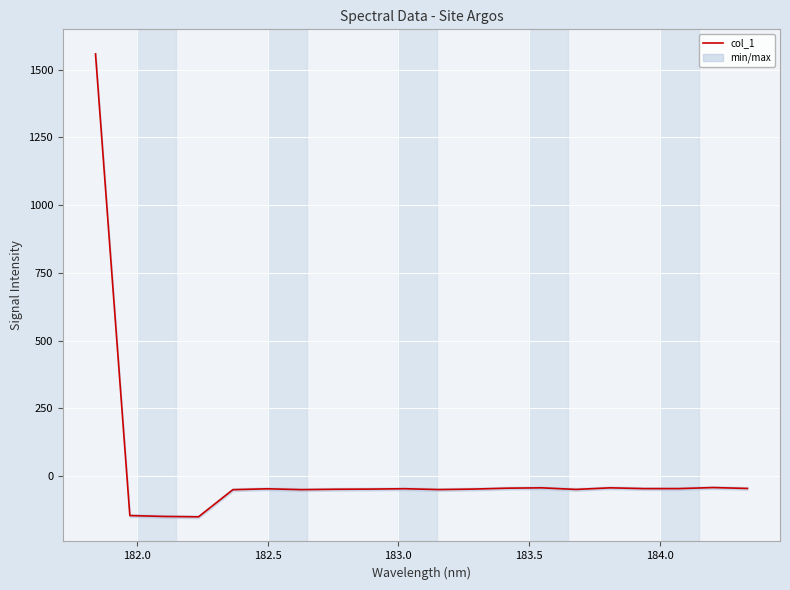

What is the average value?

18.3